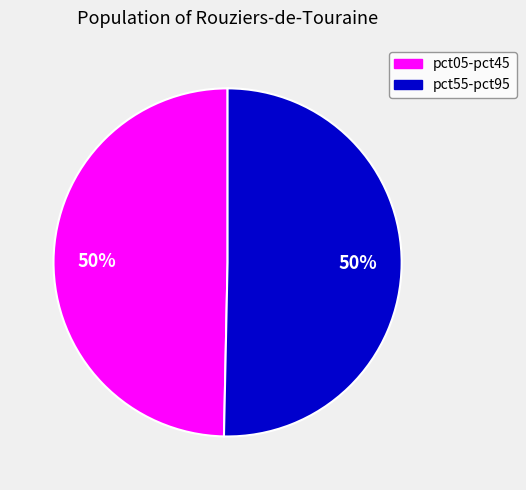

To the nearest percent, what is the average slice percentage?

50%